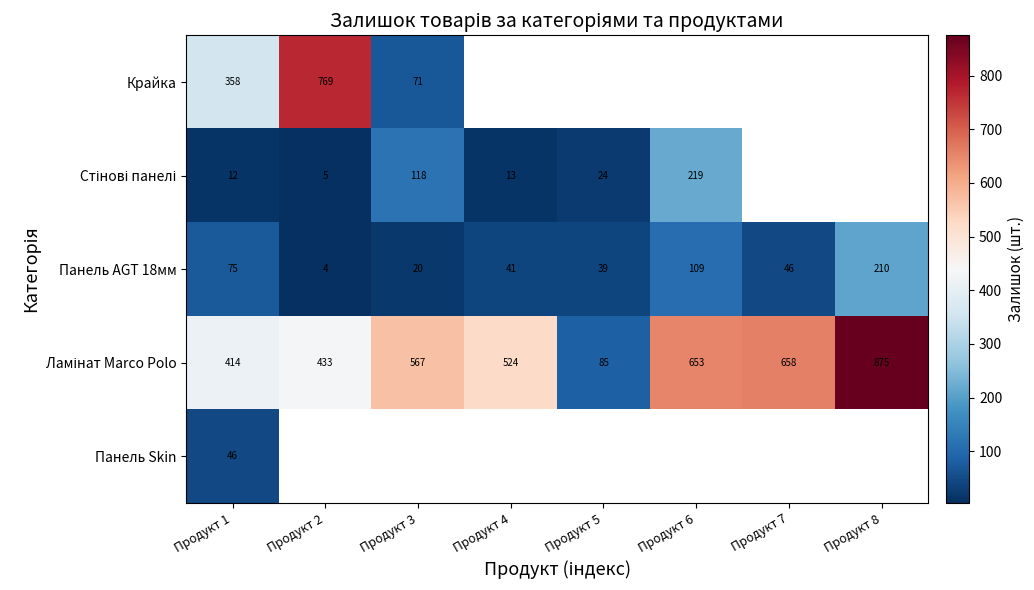

At how many categories does at least one series exceed 201?

7